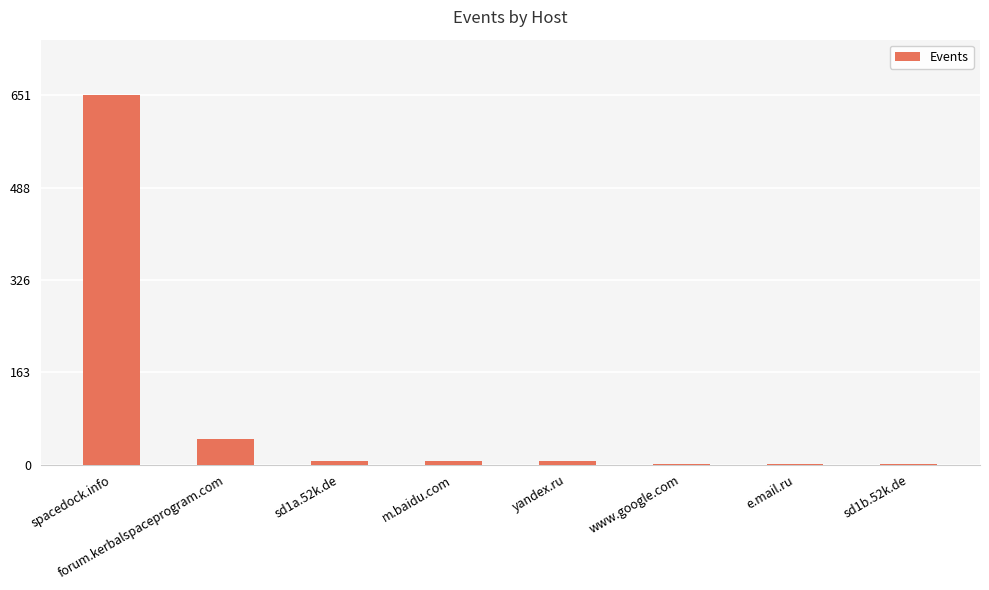

Which has a higher value, sd1b.52k.de or forum.kerbalspaceprogram.com?

forum.kerbalspaceprogram.com